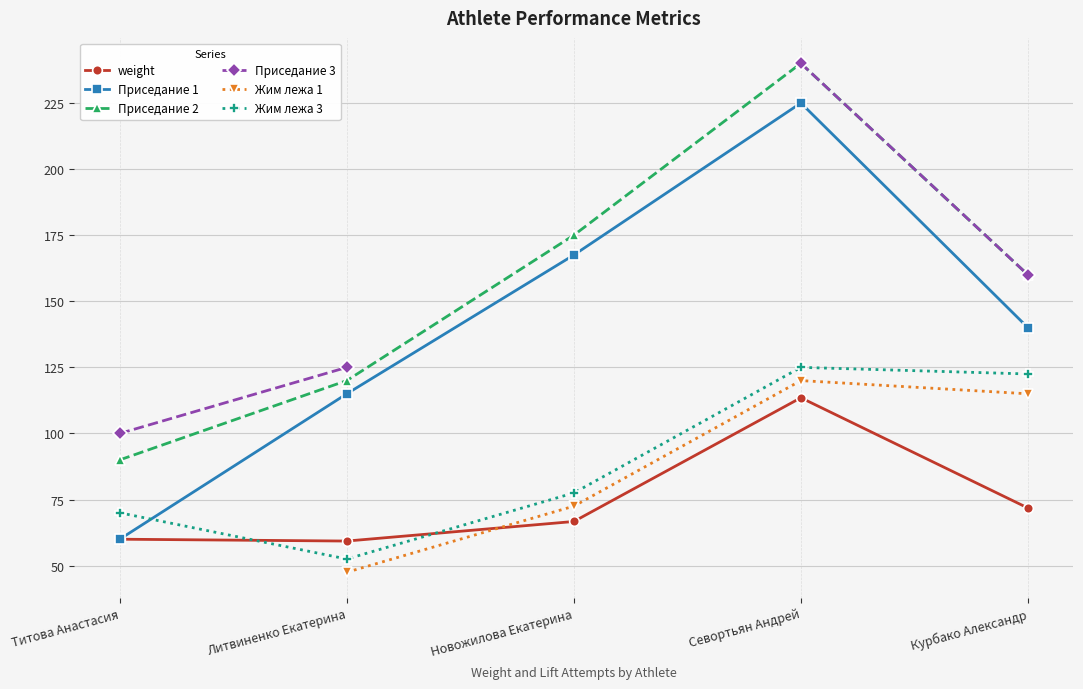

What is the label of the 5th point from the left?

Курбако Александр